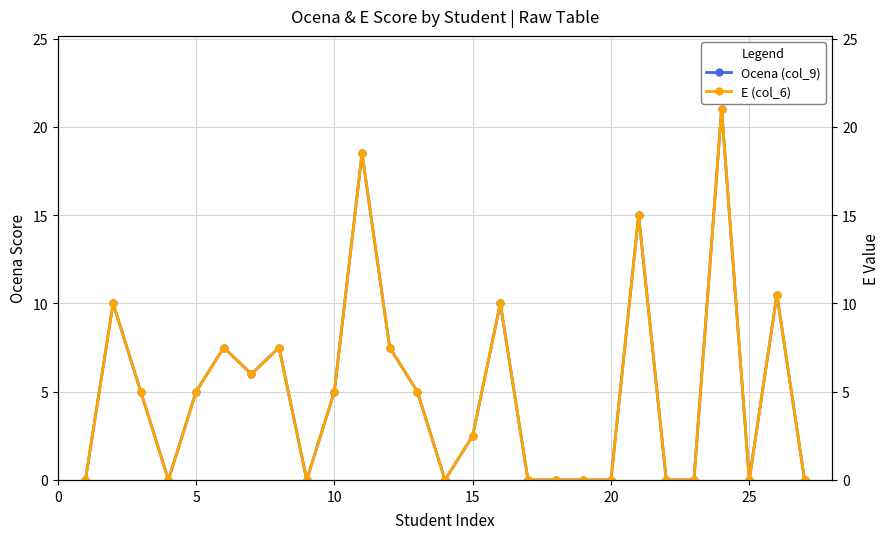

What is the value of the E (col_6) point at the 3rd from the left?

5.0